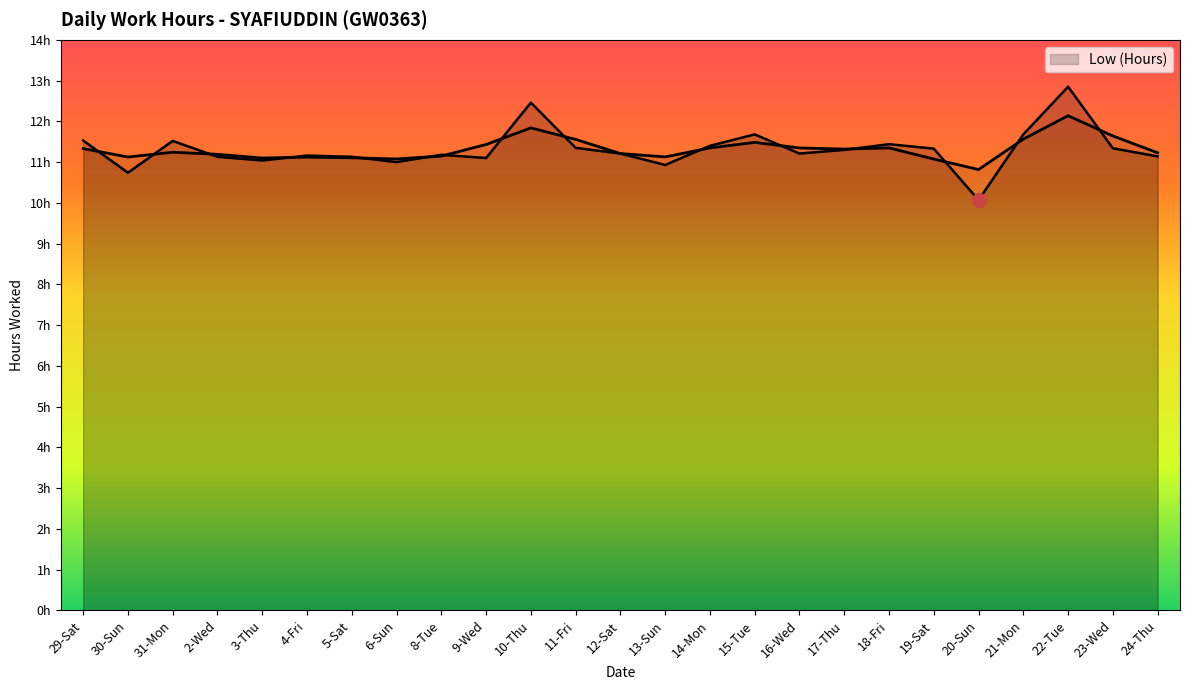

How many values exceed 11?

21